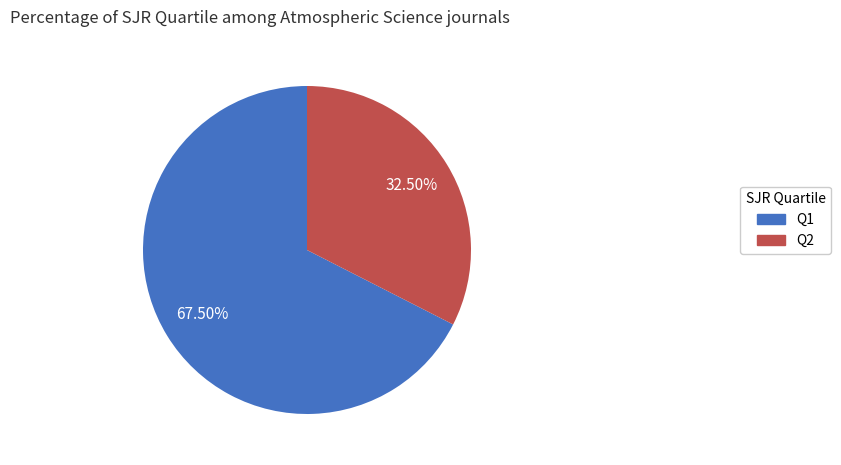

To the nearest percent, what is the average slice percentage?

50%